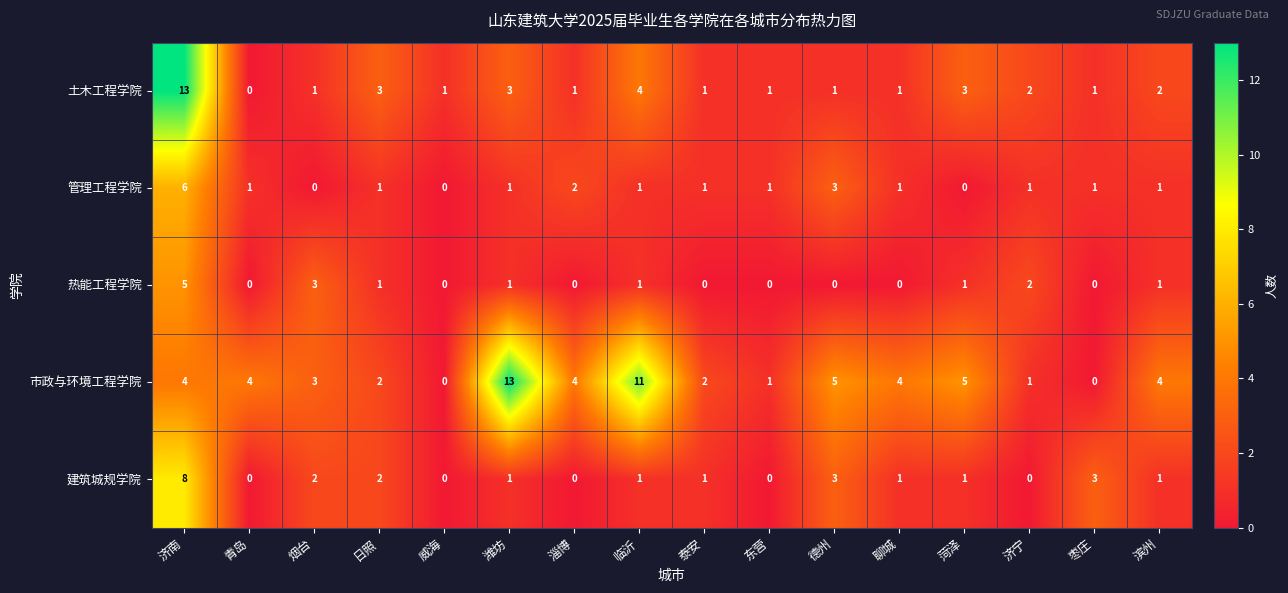

What is the difference between the maximum and second lowest values in the 管理工程学院 series?

6